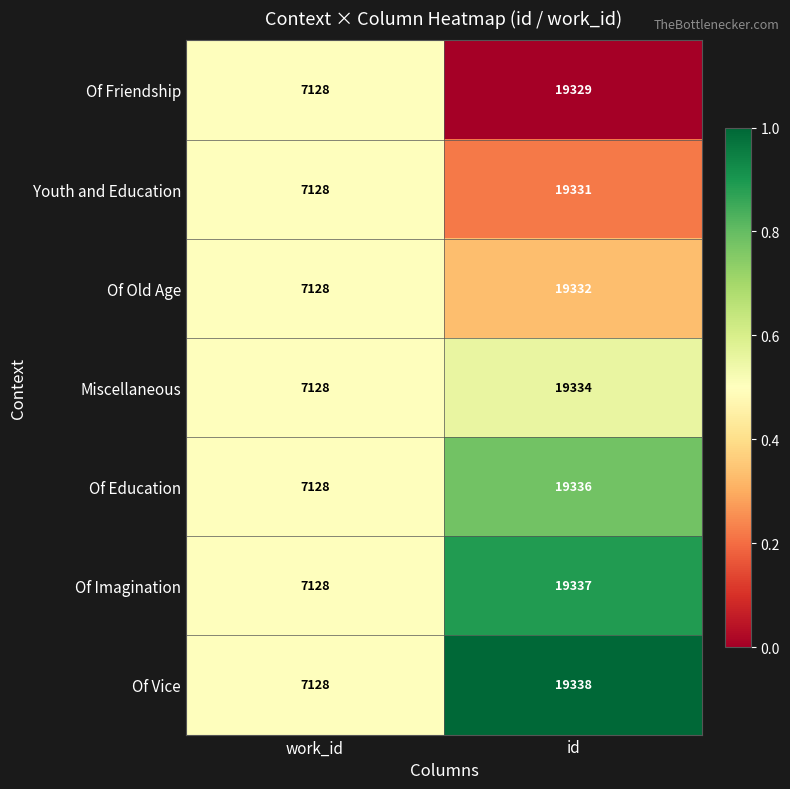

What is the total value across all series at id?

135337